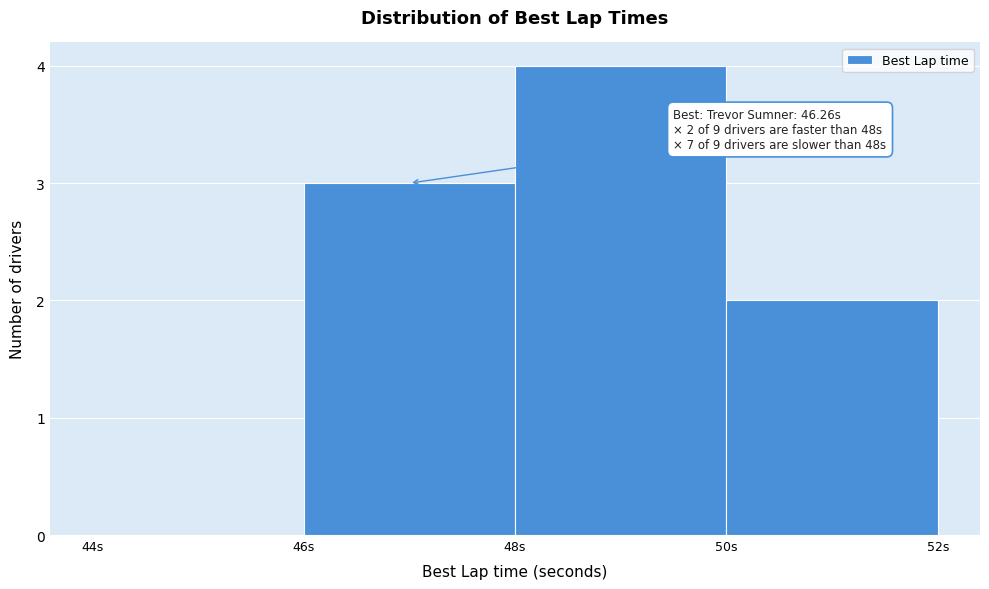

Over which range of the x-axis is the bar tallest?

48 to 50